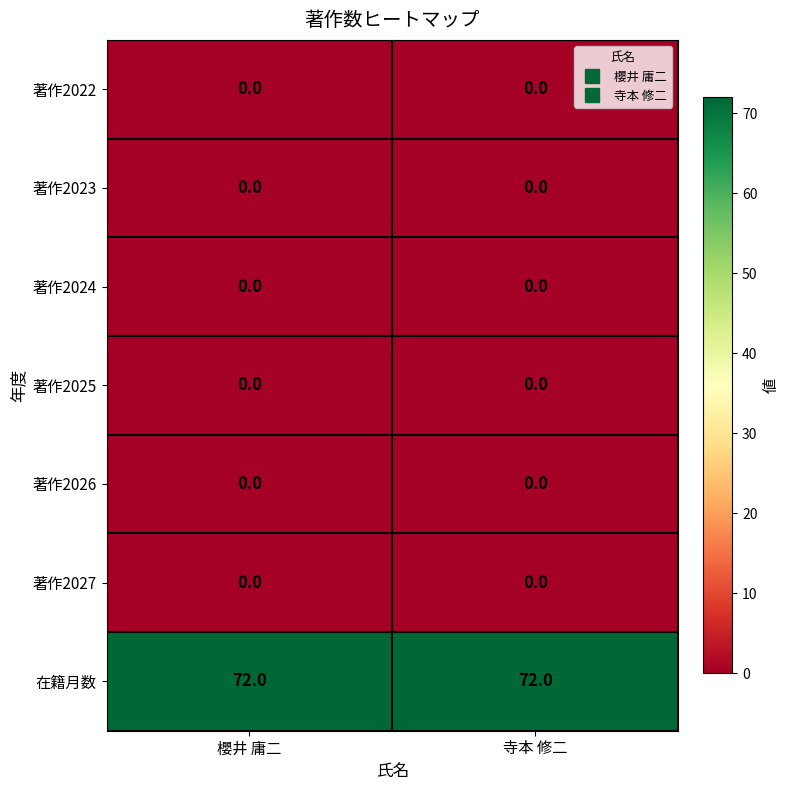

Reading left to right, what are all the values shown in this chart?

著作2022: 櫻井 庸二=0	寺本 修二=0
著作2023: 櫻井 庸二=0	寺本 修二=0
著作2024: 櫻井 庸二=0	寺本 修二=0
著作2025: 櫻井 庸二=0	寺本 修二=0
著作2026: 櫻井 庸二=0	寺本 修二=0
著作2027: 櫻井 庸二=0	寺本 修二=0
在籍月数: 櫻井 庸二=72	寺本 修二=72